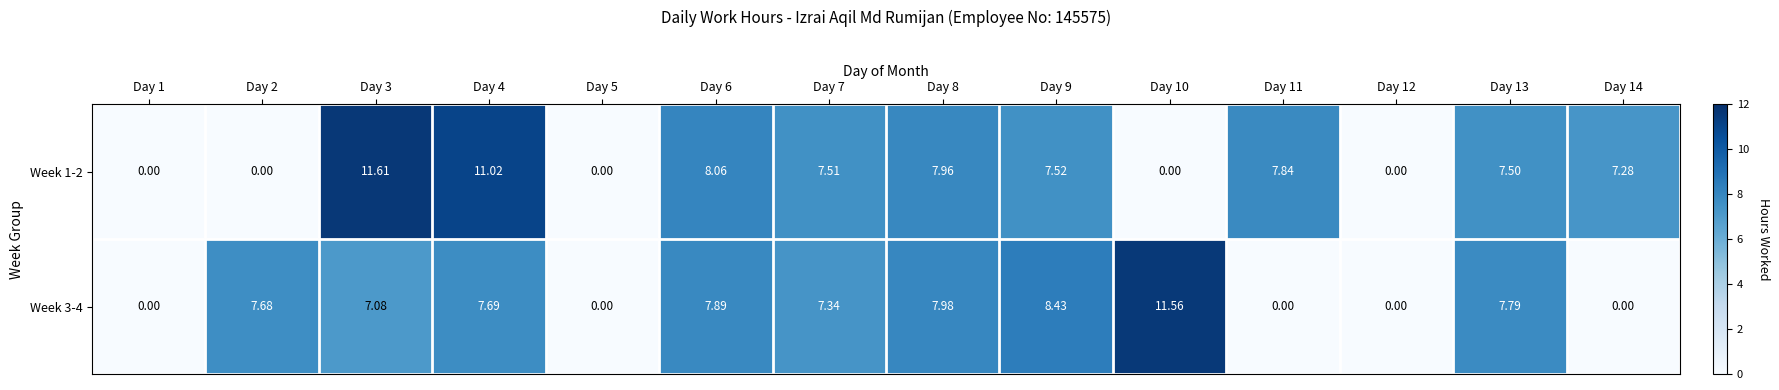

Is the value of Week 1-2 at Day 13 greater than the value of Week 3-4 at Day 3?

Yes